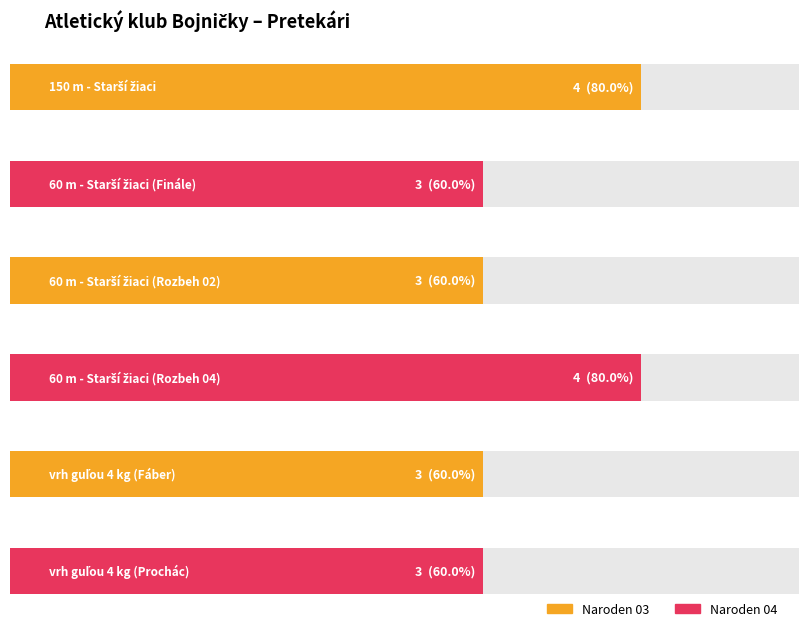

What is the change in value from 150 m - Starší žiaci to vrh guľou 4 kg (Fáber)?

-1